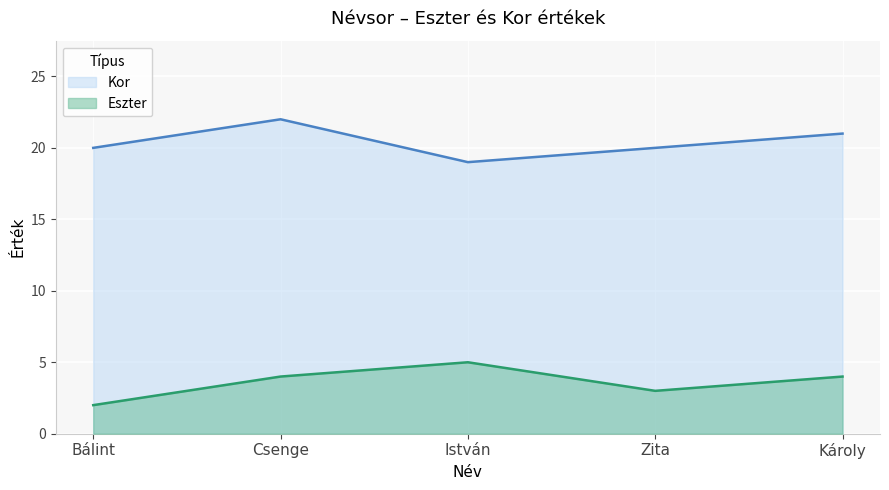

What is the difference between the maximum and minimum values in the Eszter series?

3